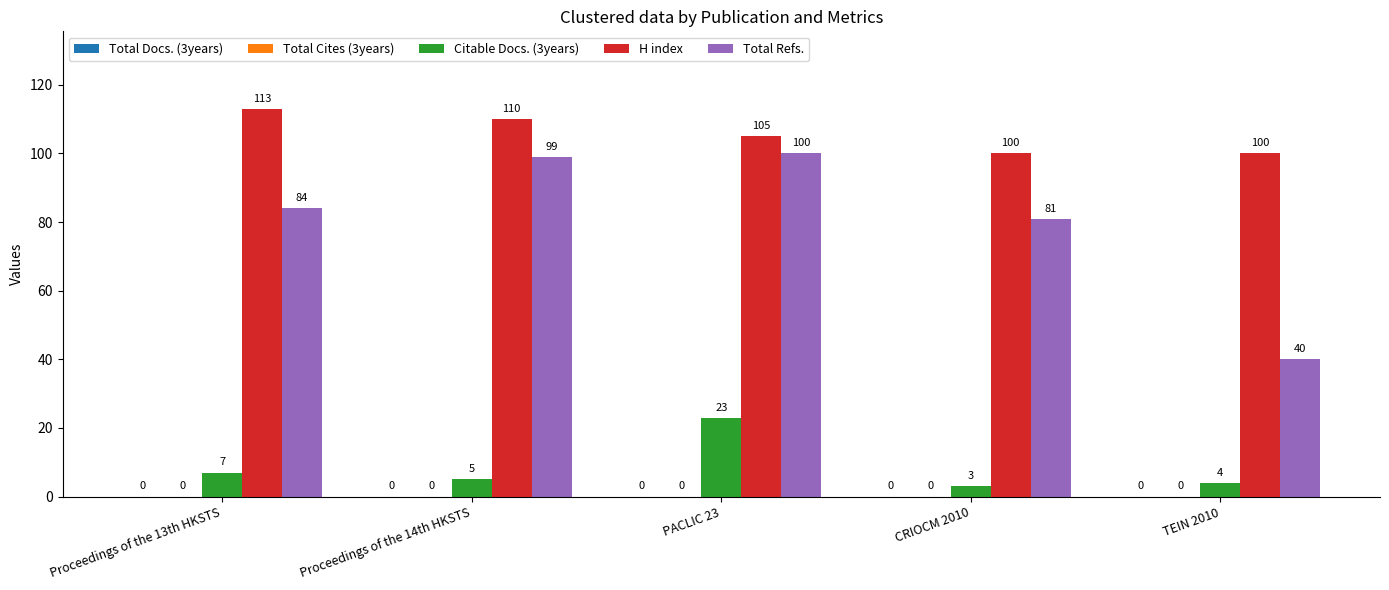

Which category has the highest value in the Total Refs. series?

PACLIC 23